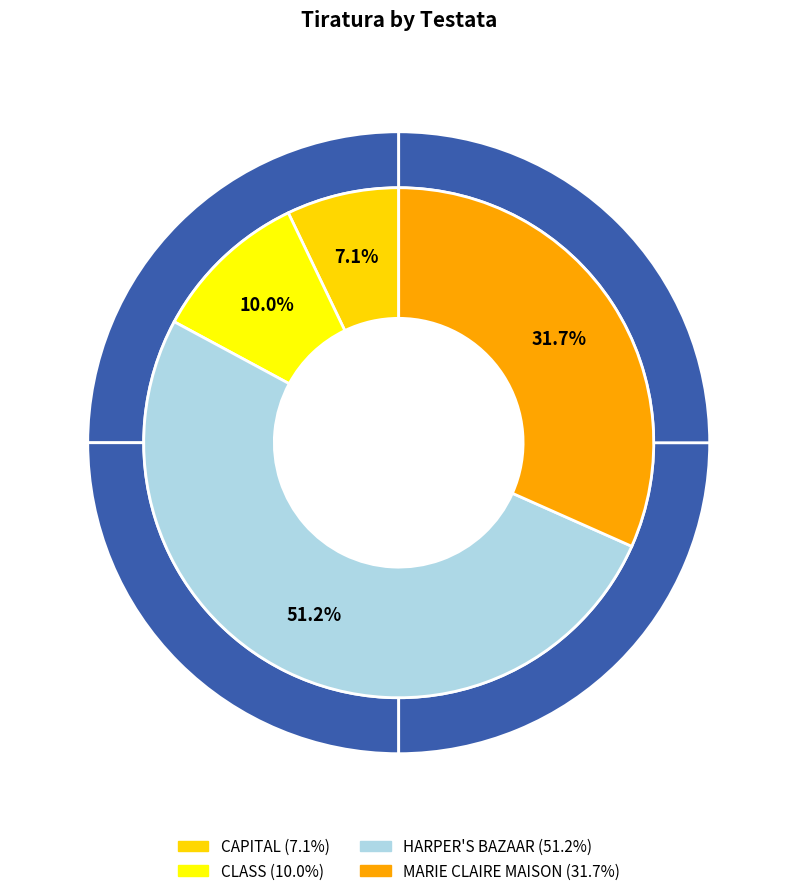

Rank the categories by value from highest to lowest.

HARPER'S BAZAAR, MARIE CLAIRE MAISON, CLASS, CAPITAL